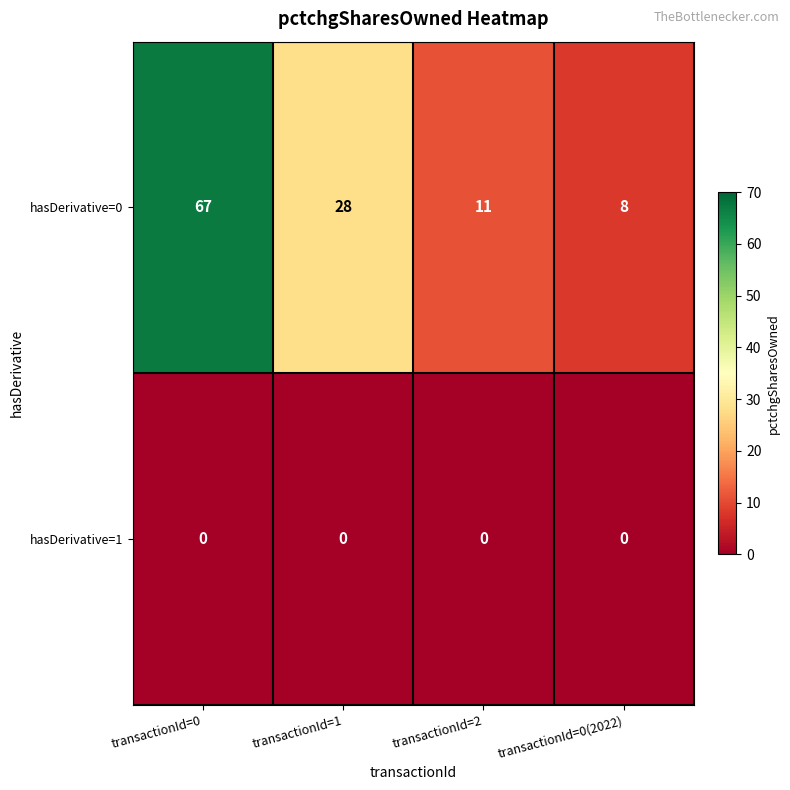

Is the value of hasDerivative=1 at transactionId=1 greater than the value of hasDerivative=0 at transactionId=1?

No